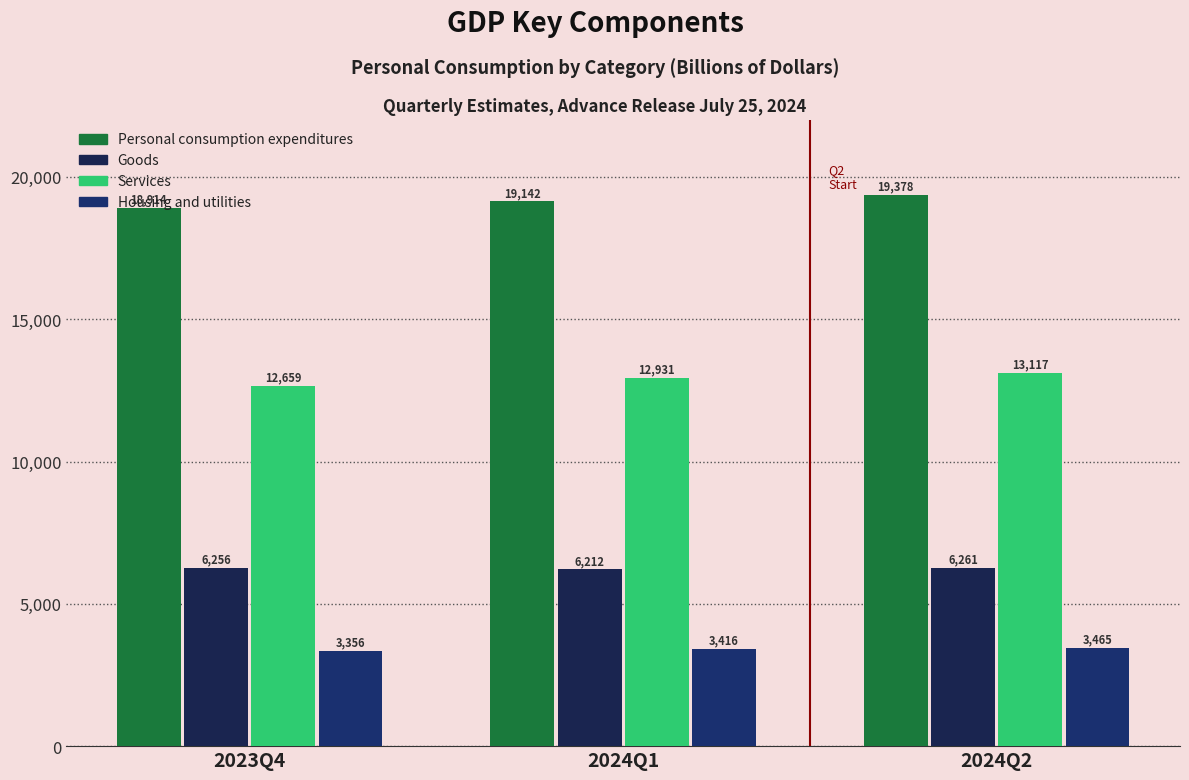

What are all the series names shown in the legend?

Personal consumption expenditures, Goods, Services, Housing and utilities